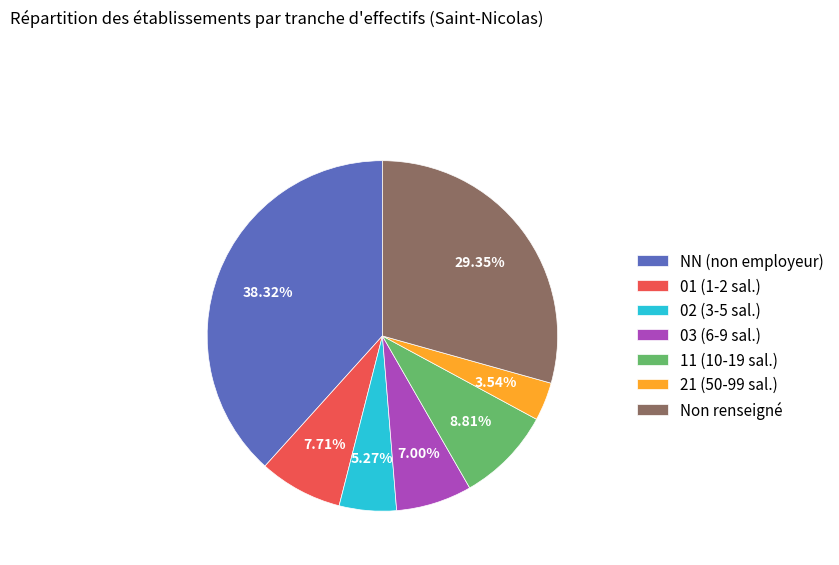

Which slice is the largest?

NN (non employeur)